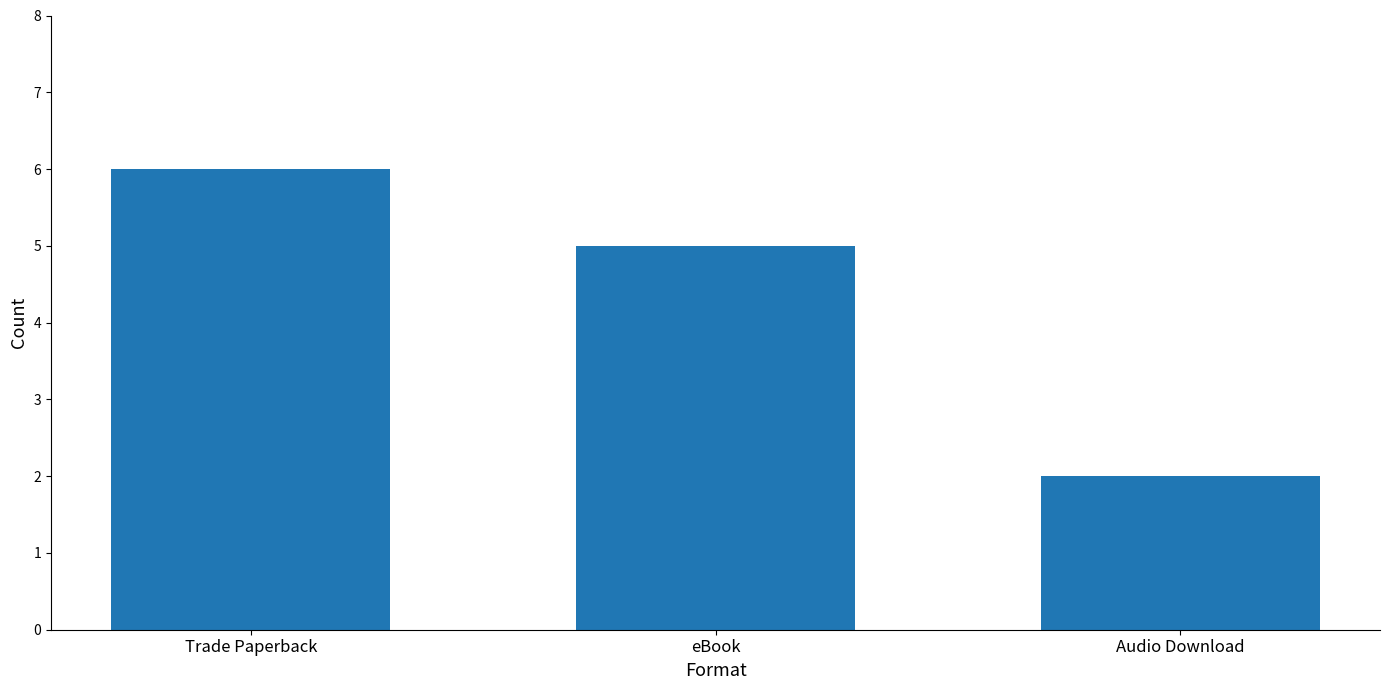

Are the bars grouped side by side (vs. stacked)?

No